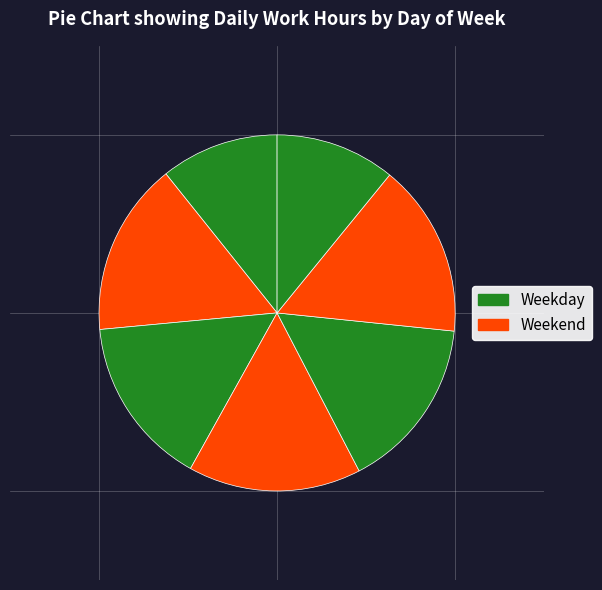

Count the number of slices in the pie.

7